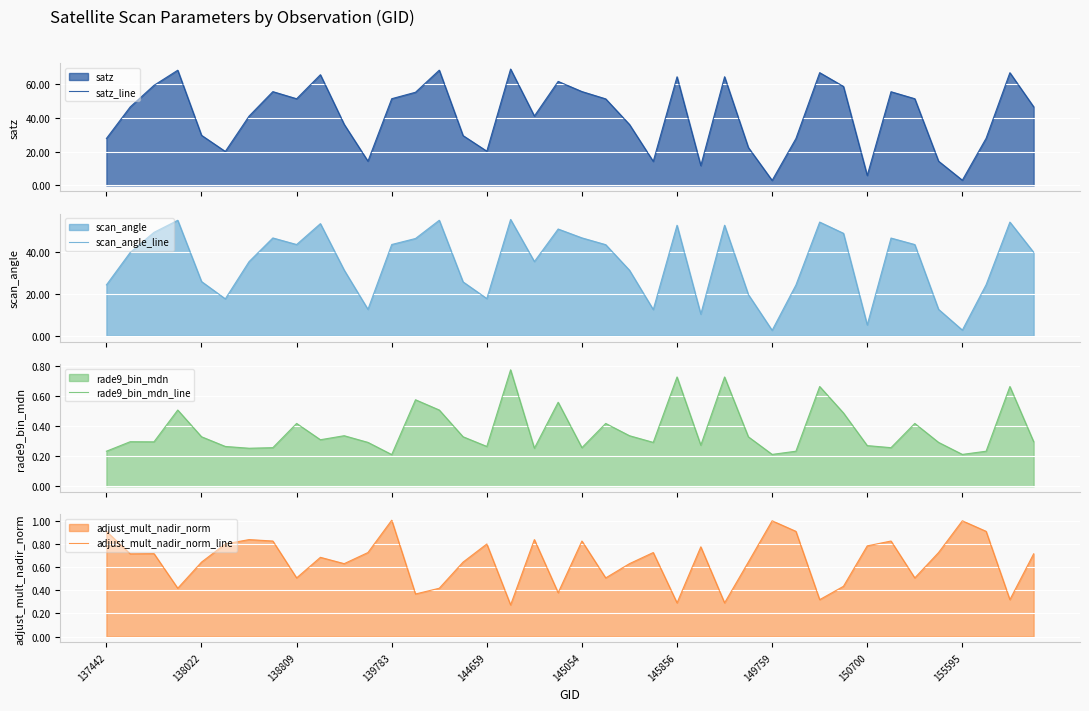

The value of adjust_mult_nadir_norm_line at 155595 is 1.3. True or false?

False